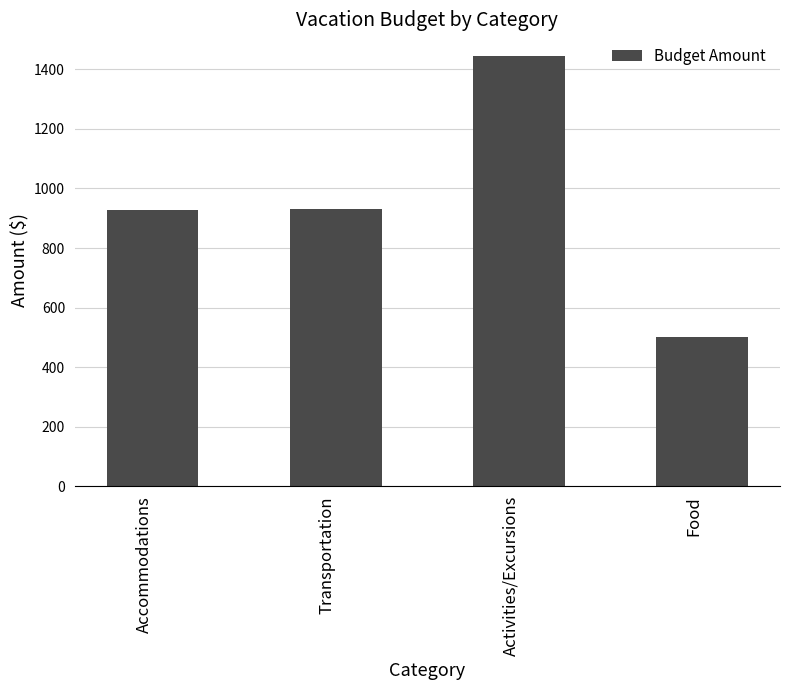

What is the average value?

951